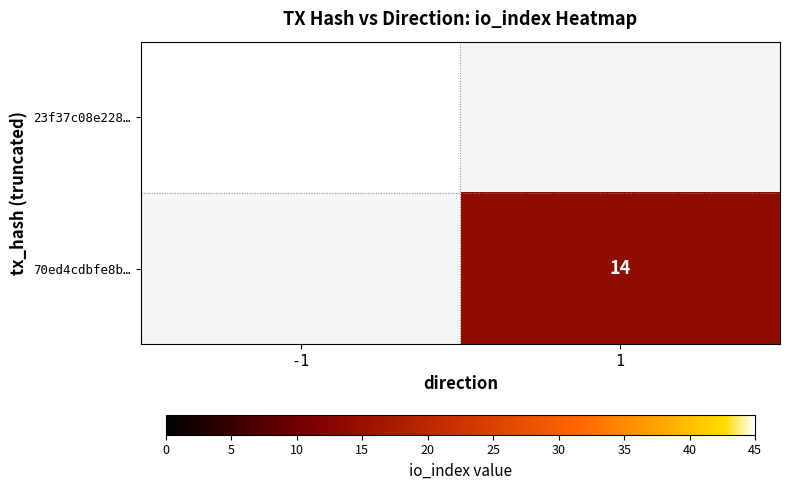

Which category has the lowest value across all series?

1